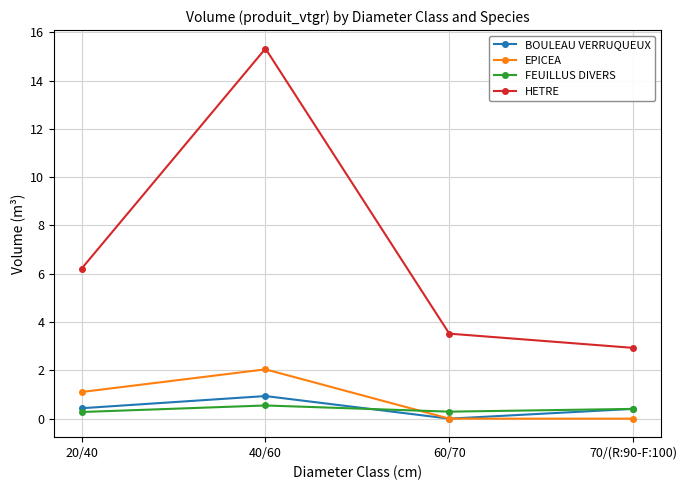

What are all the series names shown in the legend?

BOULEAU VERRUQUEUX, EPICEA, FEUILLUS DIVERS, HETRE